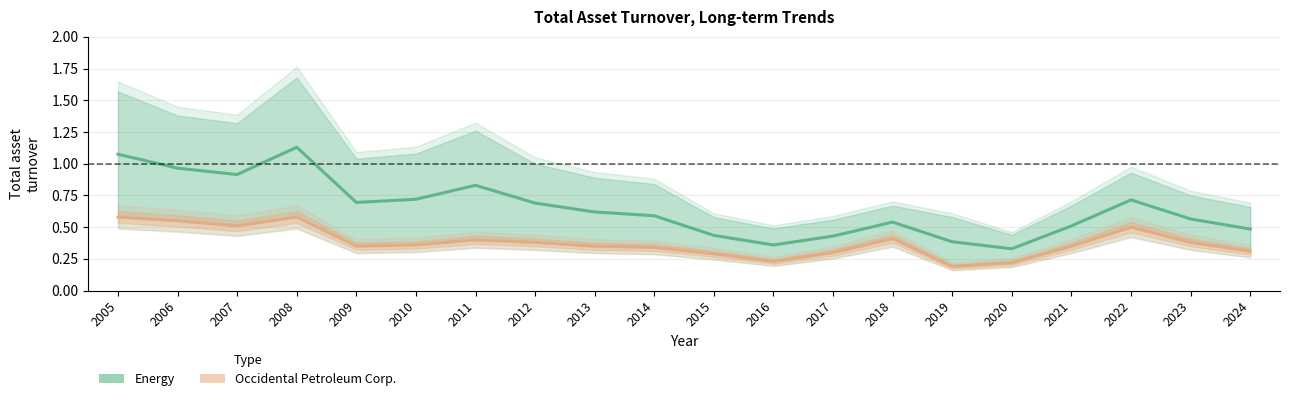

What is the maximum value shown in the chart?

1.1